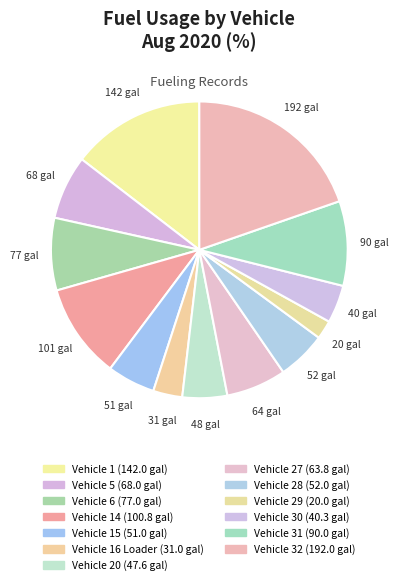

How many segments does this pie chart have?

13